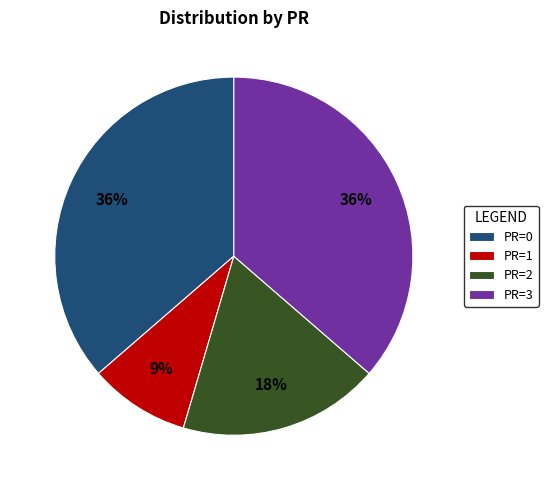

Is the sum of PR=0 and PR=1 greater than half?

No